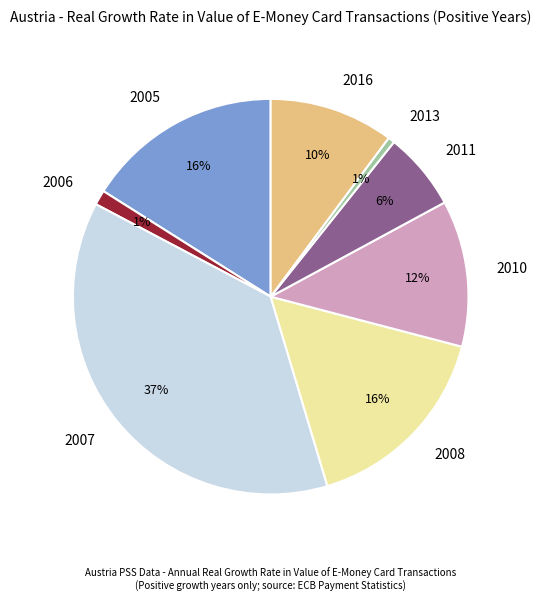

Is it true that 2011 is 6% of the pie?

True